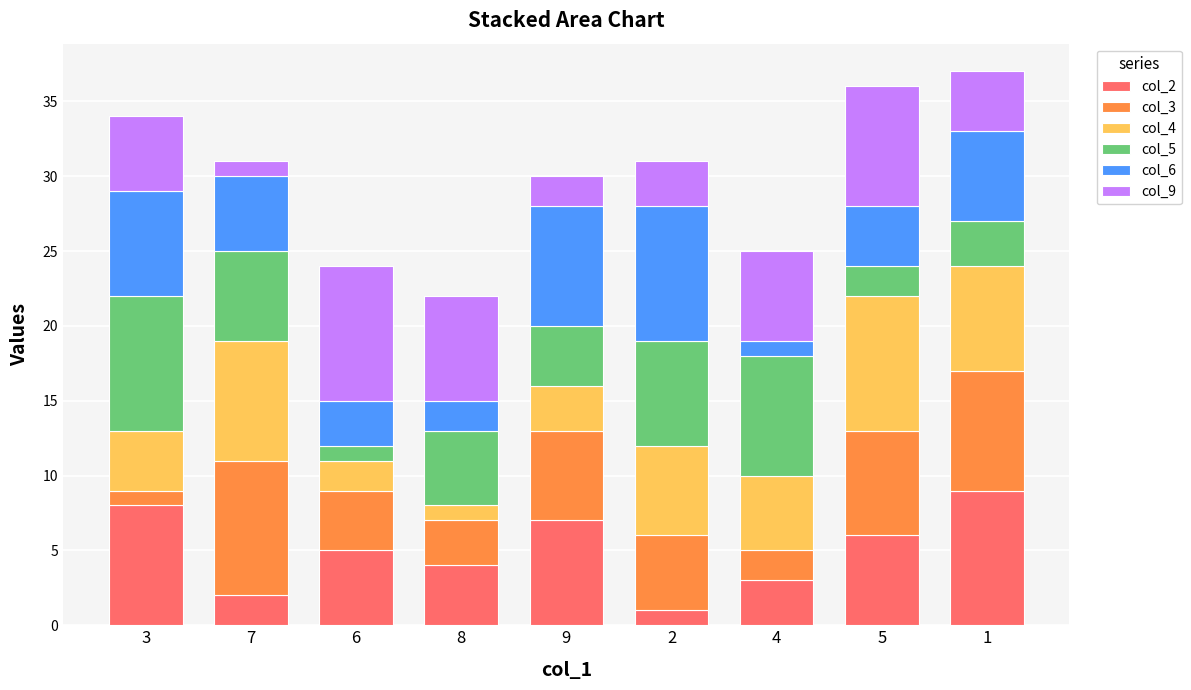

Is it true that col_2 equals 8 at 3?

True